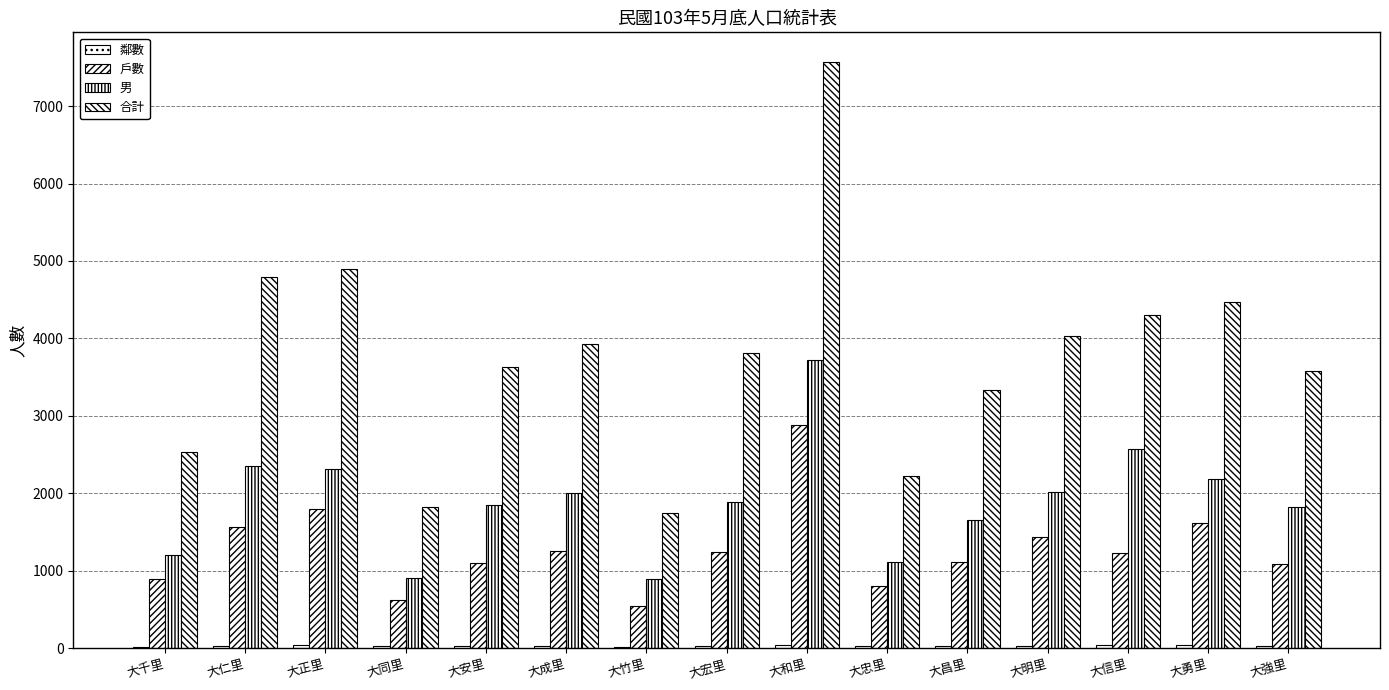

How many groups of bars are there?

15